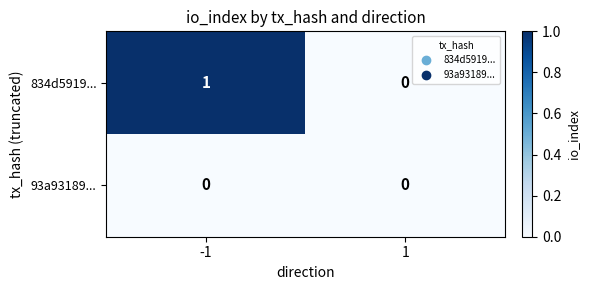

Reading right to left, what are all the values shown in this chart?

834d5919...: 1=0	-1=1
93a93189...: 1=0	-1=0